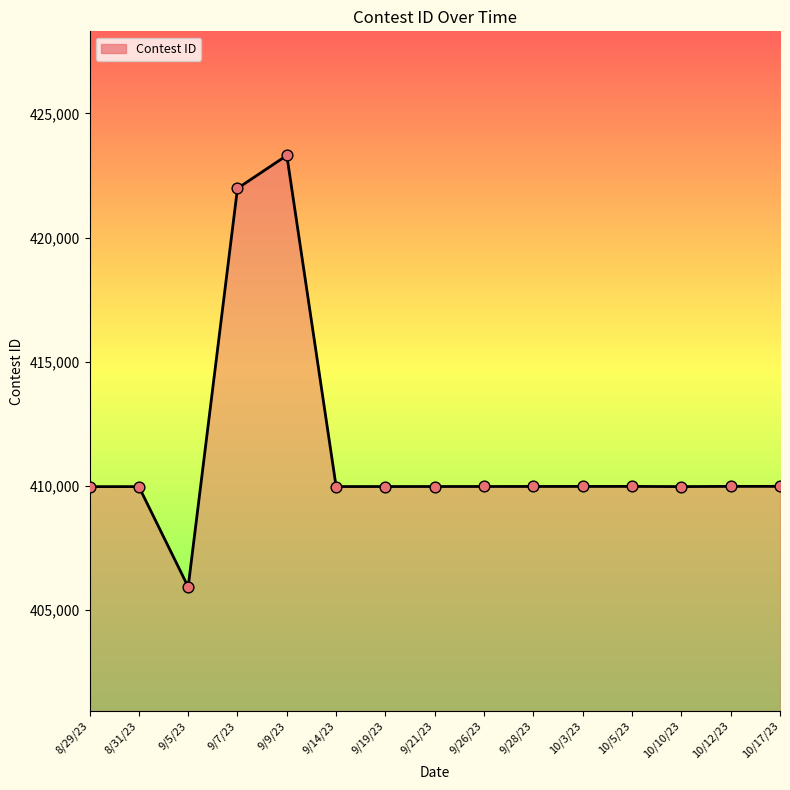

What is the ratio of the value at 9/26/23 to the value at 9/21/23?

1.0